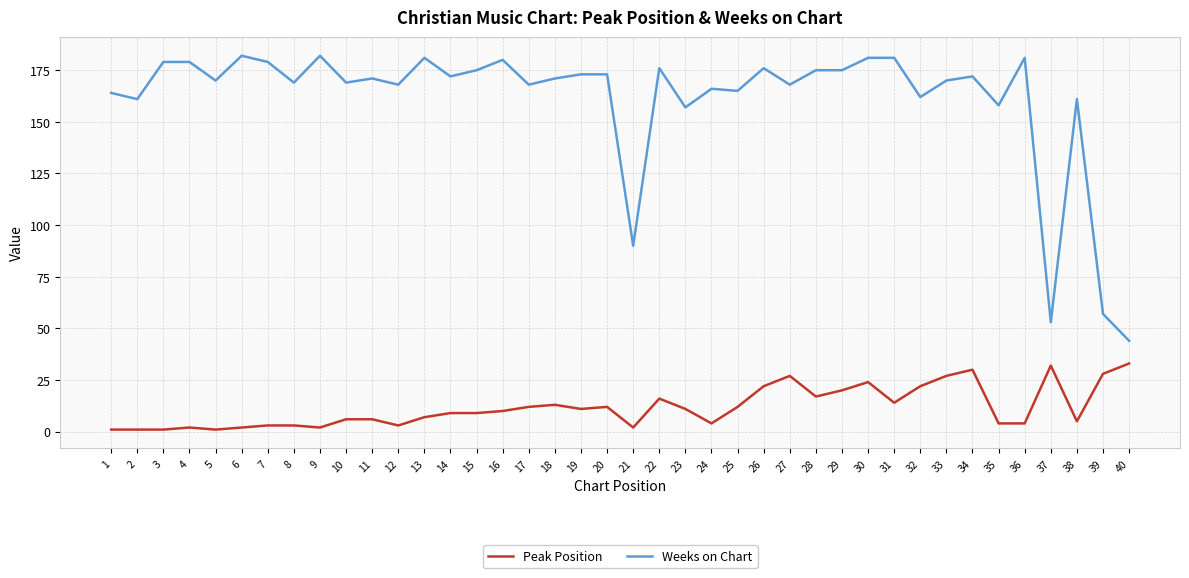

At how many categories does at least one series exceed 83?

37